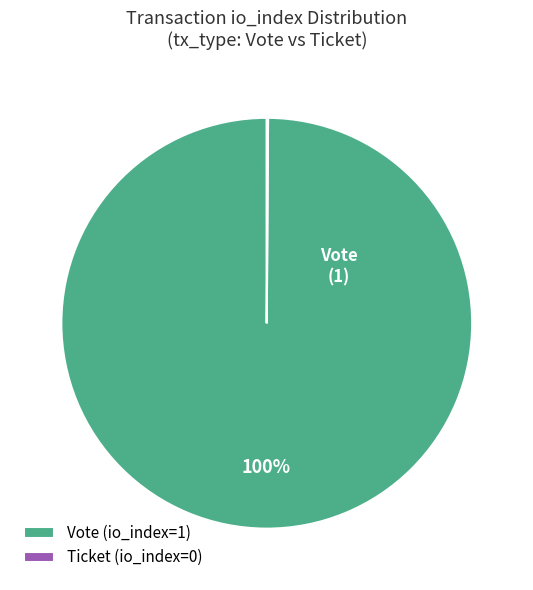

Which category has the biggest portion of the pie?

Vote